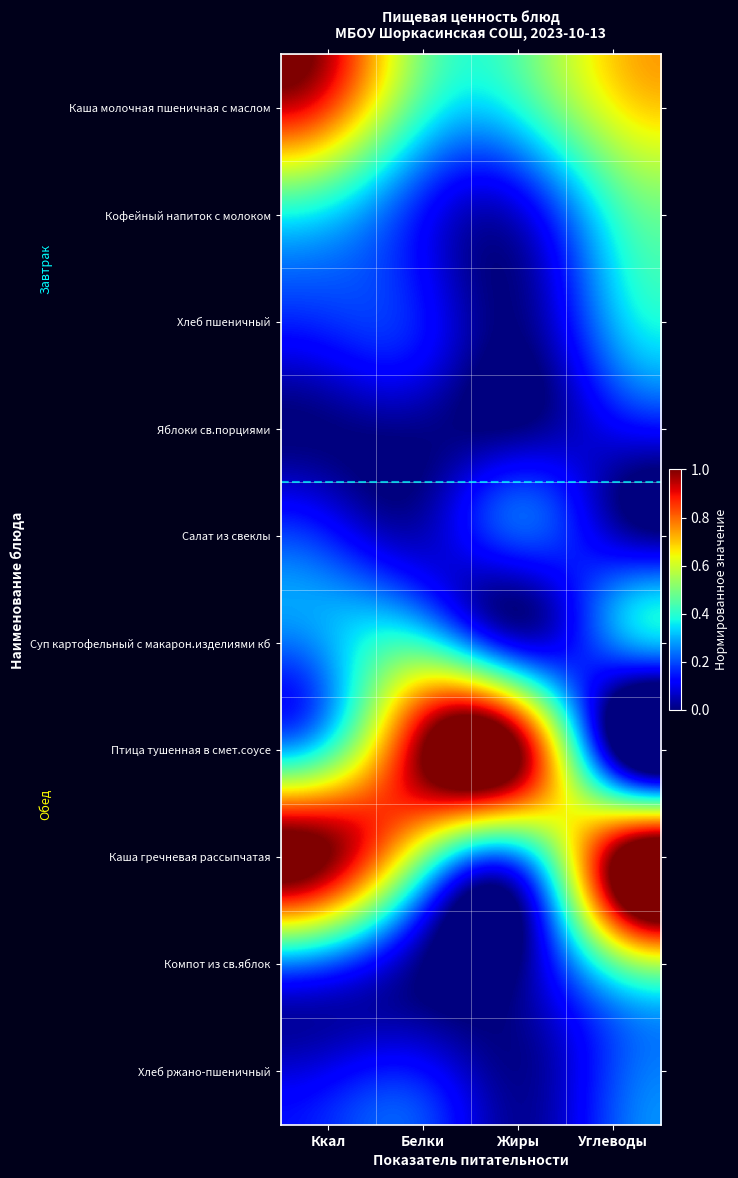

How many distinct data groups are displayed?

10